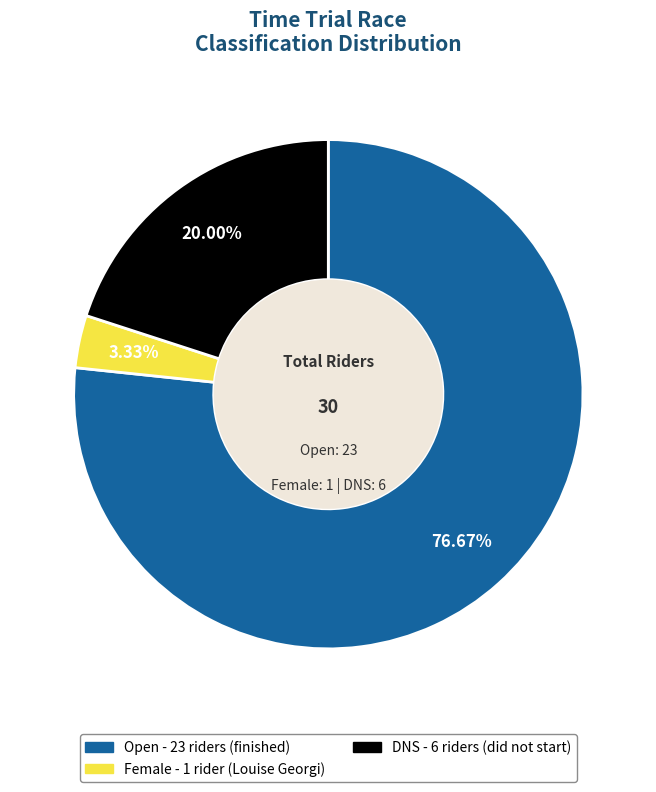

What is the total percentage of DNS and Open?

96.7%